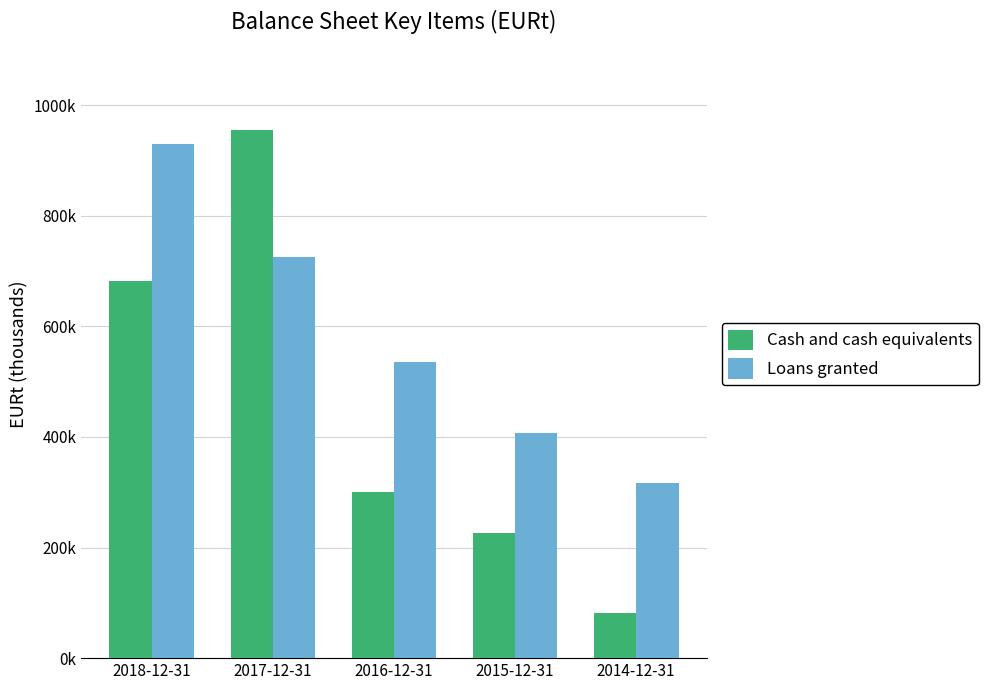

At which label is Cash and cash equivalents closest to 519141?

2018-12-31